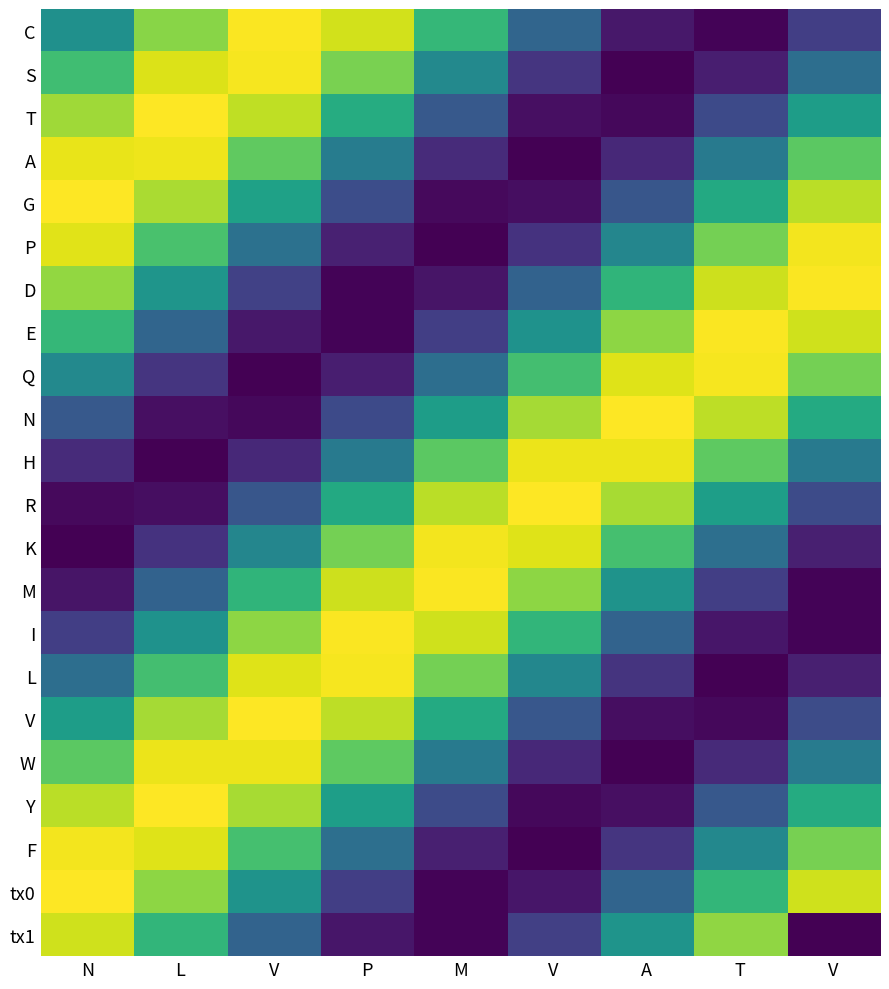

At how many categories does at least one series exceed 26?

9